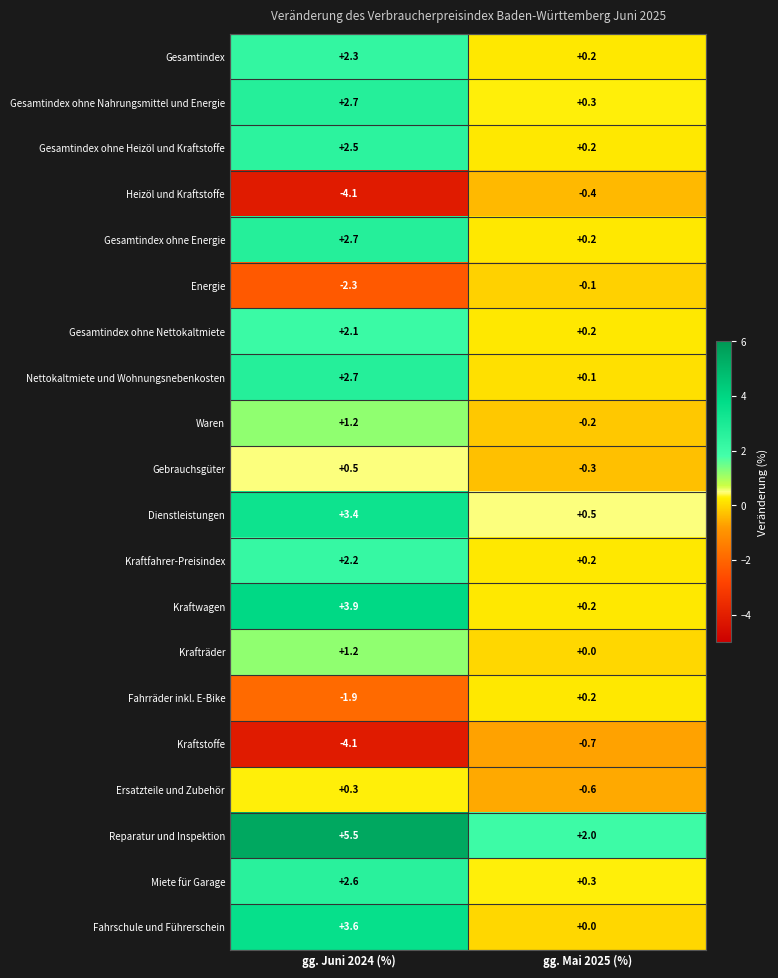

Read the Kraftwagen value at gg. Juni 2024 (%).

3.9